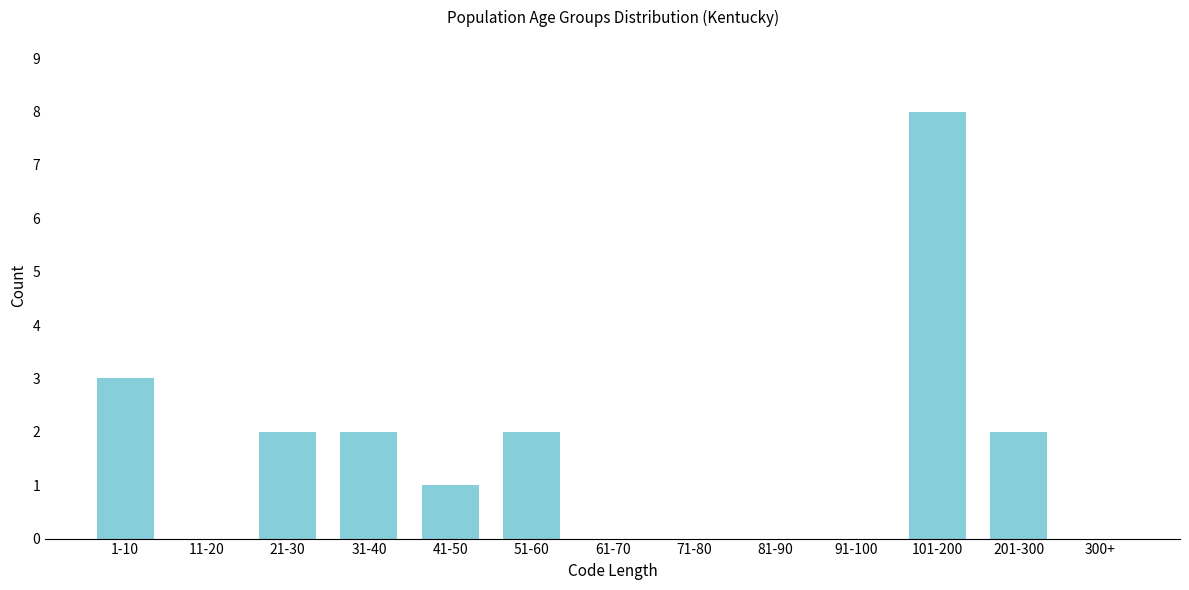

Reading left to right, extract all data points from this chart.

1-10=3	11-20=0	21-30=2	31-40=2	41-50=1	51-60=2	61-70=0	71-80=0	81-90=0	91-100=0	101-200=8	201-300=2	300+=0